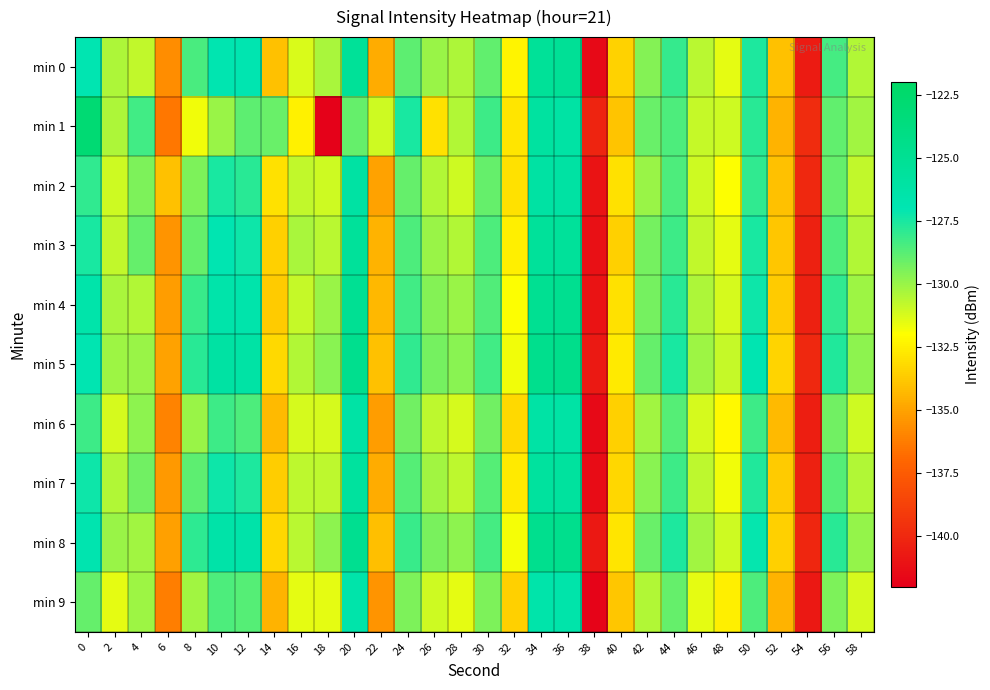

What is the smallest value displayed?

-141.9